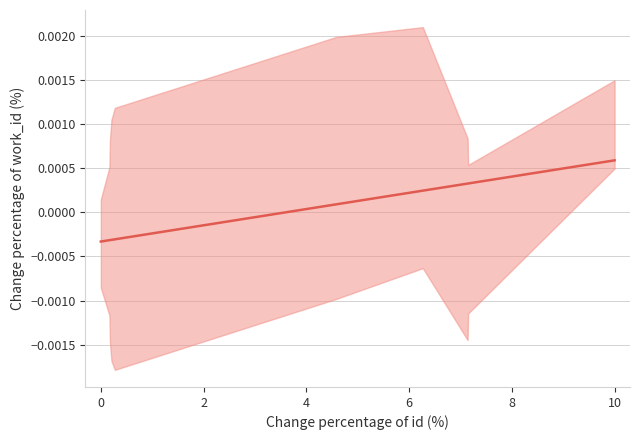

How many data points does each series have?

10